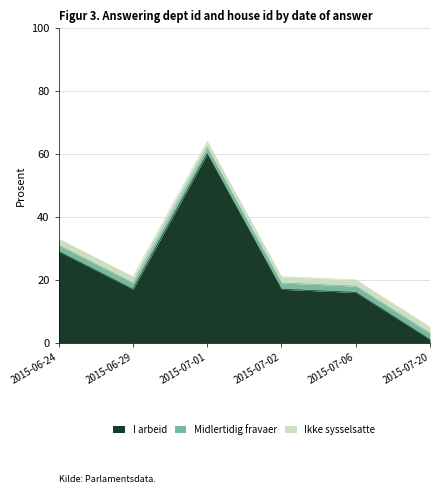

What is the average value of the Ikke sysselsatte series?

2